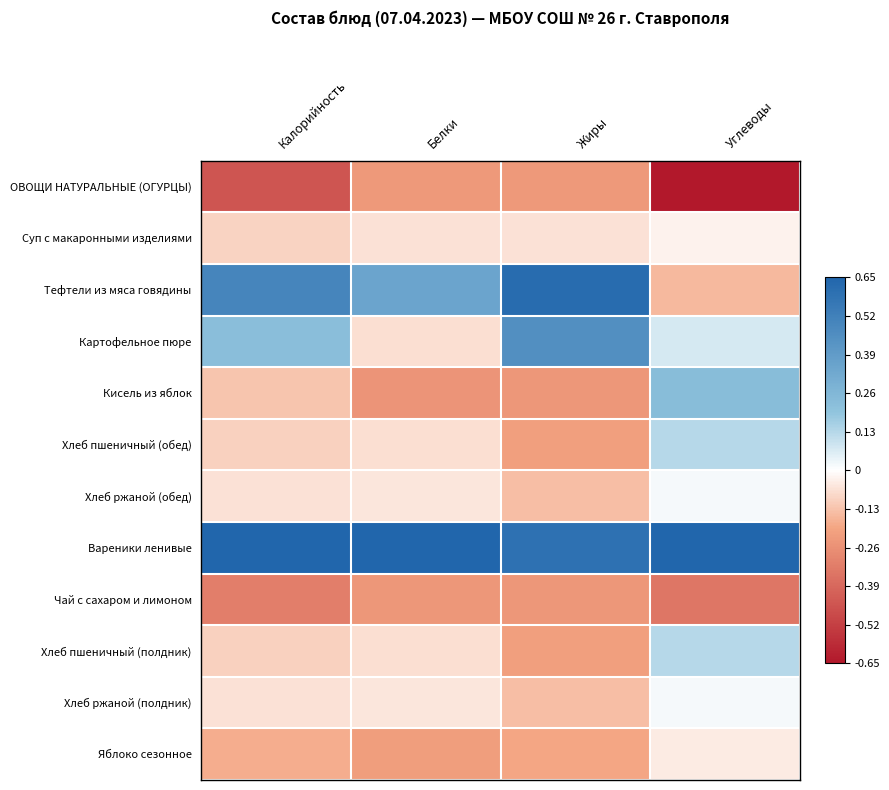

Reading right to left, list all the values displayed in this chart.

ОВОЩИ НАТУРАЛЬНЫЕ (ОГУРЦЫ): Углеводы=-0.7	Жиры=-0.2	Белки=-0.2	Калорийность=-0.5
Суп с макаронными изделиями: Углеводы=-0.0	Жиры=-0.1	Белки=-0.1	Калорийность=-0.1
Тефтели из мяса говядины: Углеводы=-0.2	Жиры=0.6	Белки=0.3	Калорийность=0.5
Картофельное пюре: Углеводы=0.1	Жиры=0.5	Белки=-0.1	Калорийность=0.2
Кисель из яблок: Углеводы=0.2	Жиры=-0.2	Белки=-0.2	Калорийность=-0.1
Хлеб пшеничный (обед): Углеводы=0.1	Жиры=-0.2	Белки=-0.1	Калорийность=-0.1
Хлеб ржаной (обед): Углеводы=0.0	Жиры=-0.1	Белки=-0.1	Калорийность=-0.1
Вареники ленивые: Углеводы=0.7	Жиры=0.6	Белки=0.7	Калорийность=0.7
Чай с сахаром и лимоном: Углеводы=-0.3	Жиры=-0.2	Белки=-0.2	Калорийность=-0.3
Хлеб пшеничный (полдник): Углеводы=0.1	Жиры=-0.2	Белки=-0.1	Калорийность=-0.1
Хлеб ржаной (полдник): Углеводы=0.0	Жиры=-0.1	Белки=-0.1	Калорийность=-0.1
Яблоко сезонное: Углеводы=-0.0	Жиры=-0.2	Белки=-0.2	Калорийность=-0.2